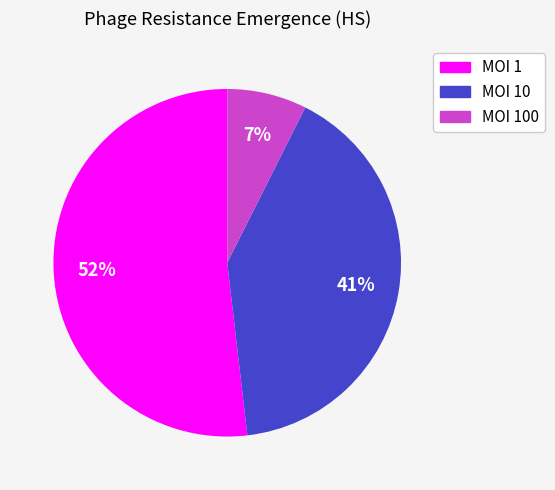

Is there a majority slice in this chart?

Yes